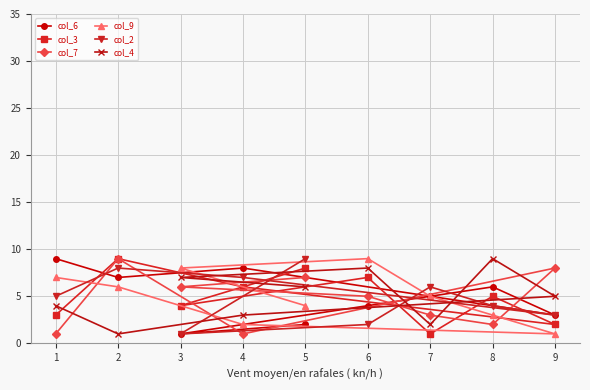

What is the total value across all series at 7?

22